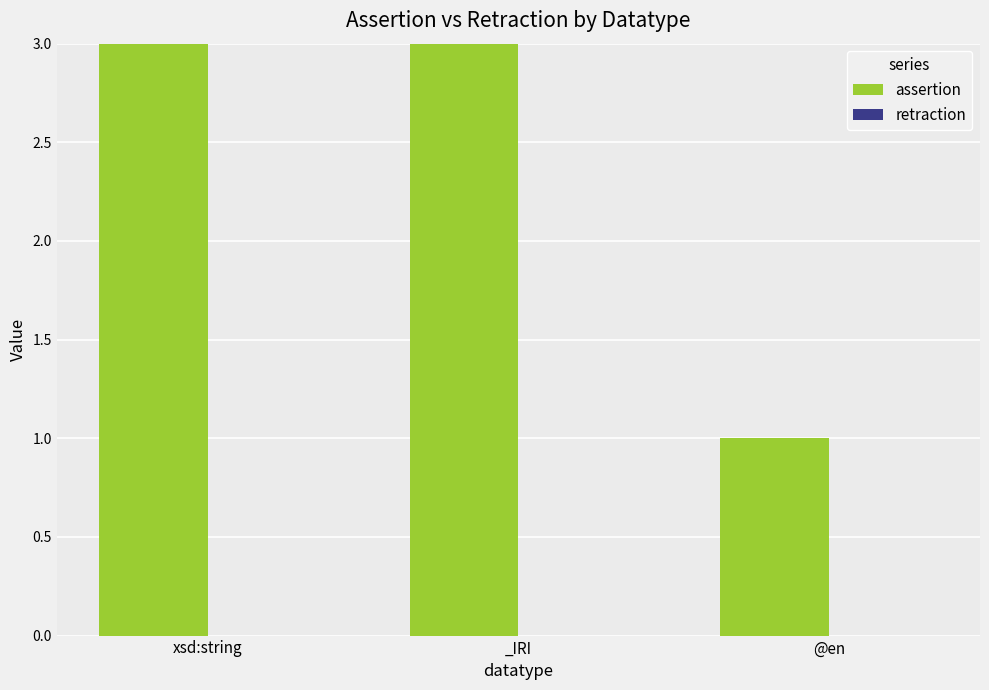

Rank the series by their average value, from lowest to highest.

retraction, assertion